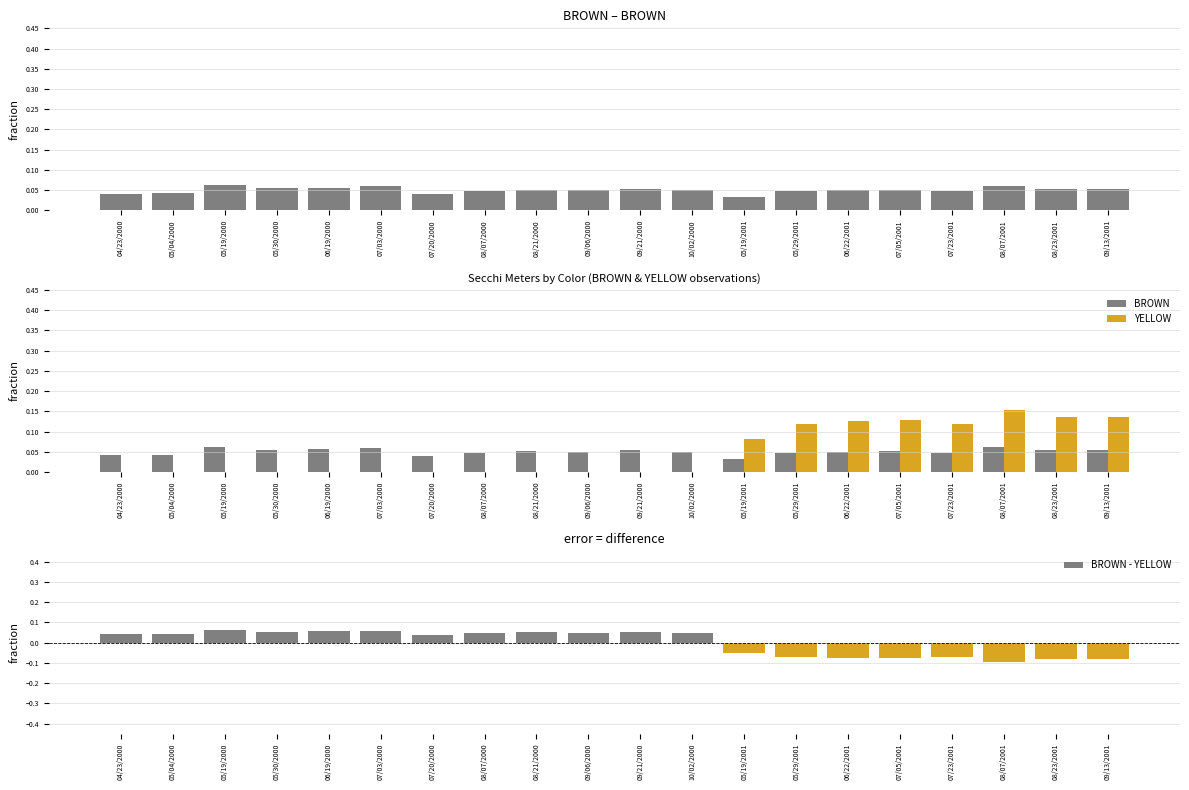

Count the BROWN values in the range 0 to 1.

20